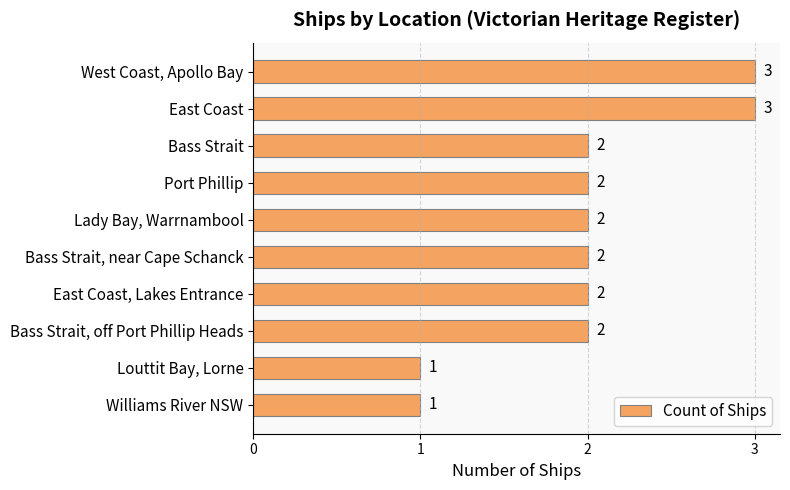

Count the values in the range 2 to 3.

8